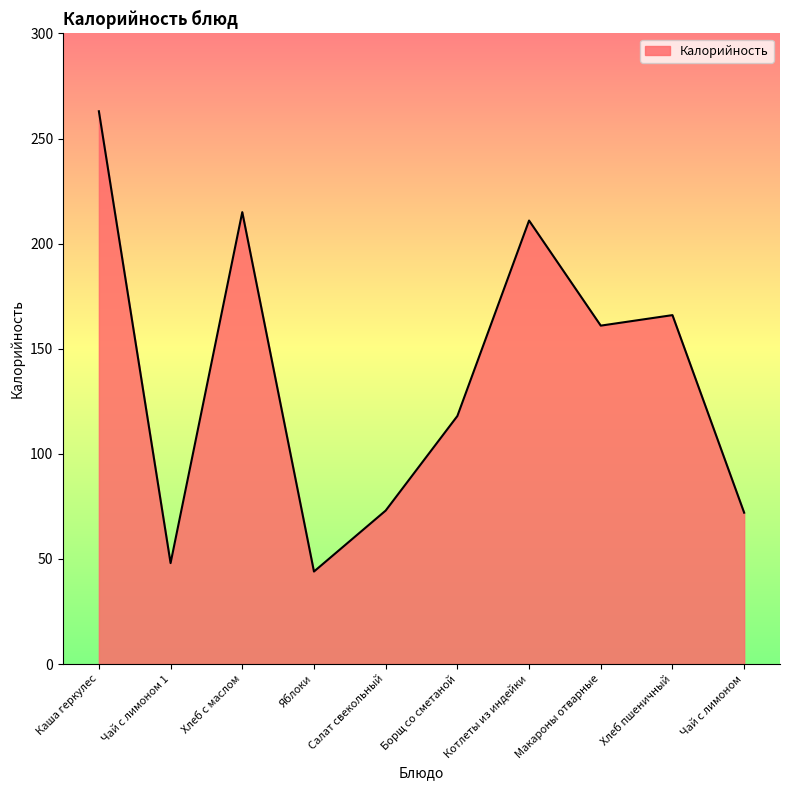

True or false: there are more than 1 points higher than both neighbors.

True